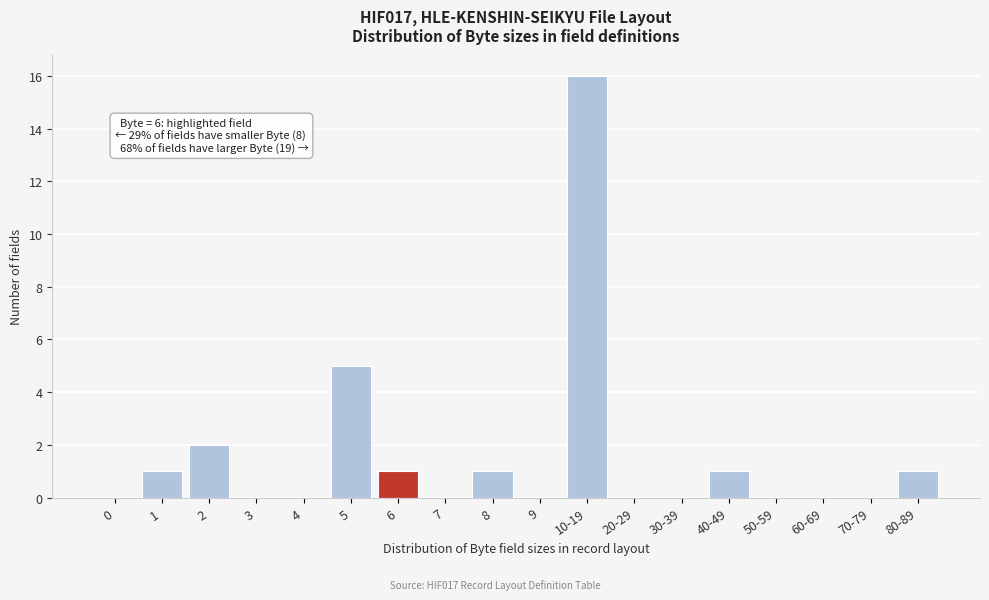

Reading left to right, extract all data points from this chart.

0=0	1=1	2=2	3=0	4=0	5=5	6=1	7=0	8=1	9=0	10-19=16	20-29=0	30-39=0	40-49=1	50-59=0	60-69=0	70-79=0	80-89=1